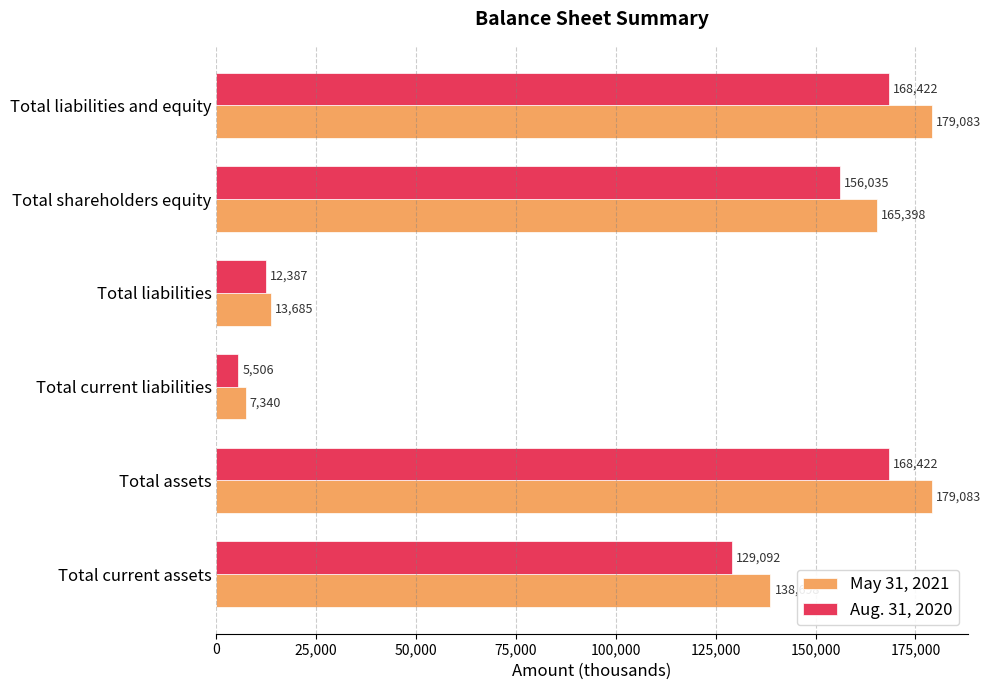

Rank the series by their maximum value, from lowest to highest.

Aug. 31, 2020, May 31, 2021